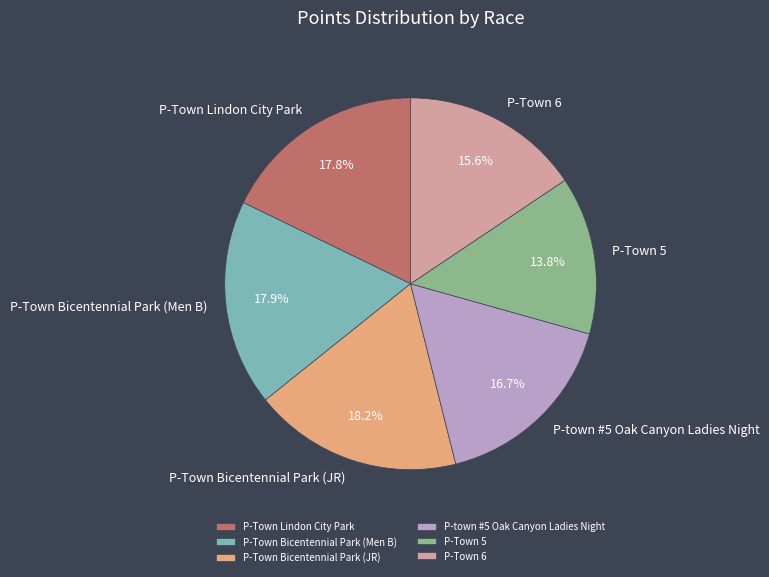

What is the smallest slice in the pie chart?

P-Town 5